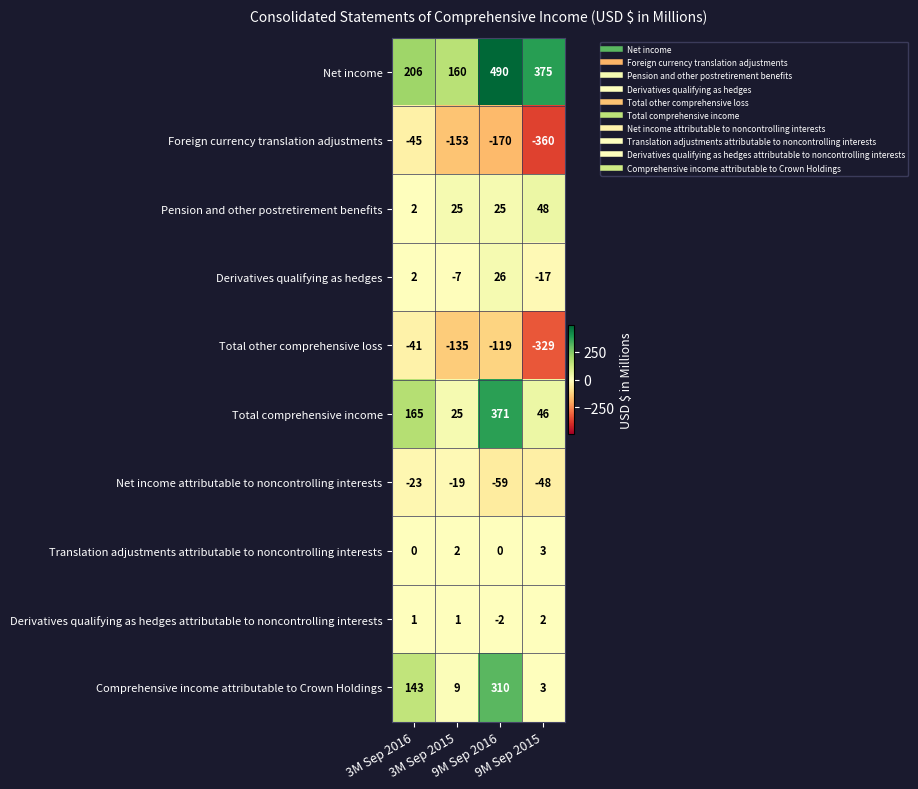

Which series has the largest total across all categories?

Net income